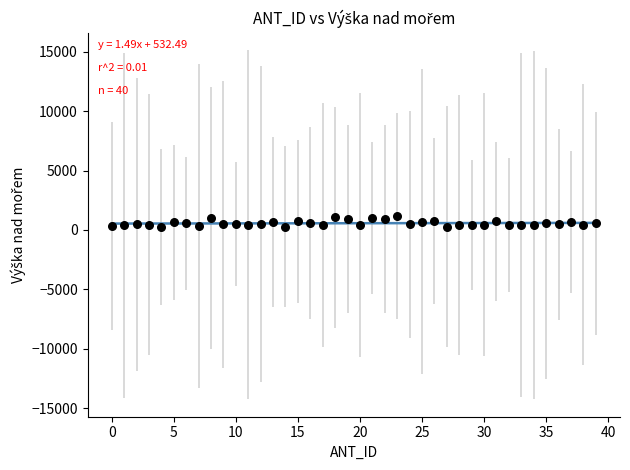

What is the range of Y values (max minus min)?

901